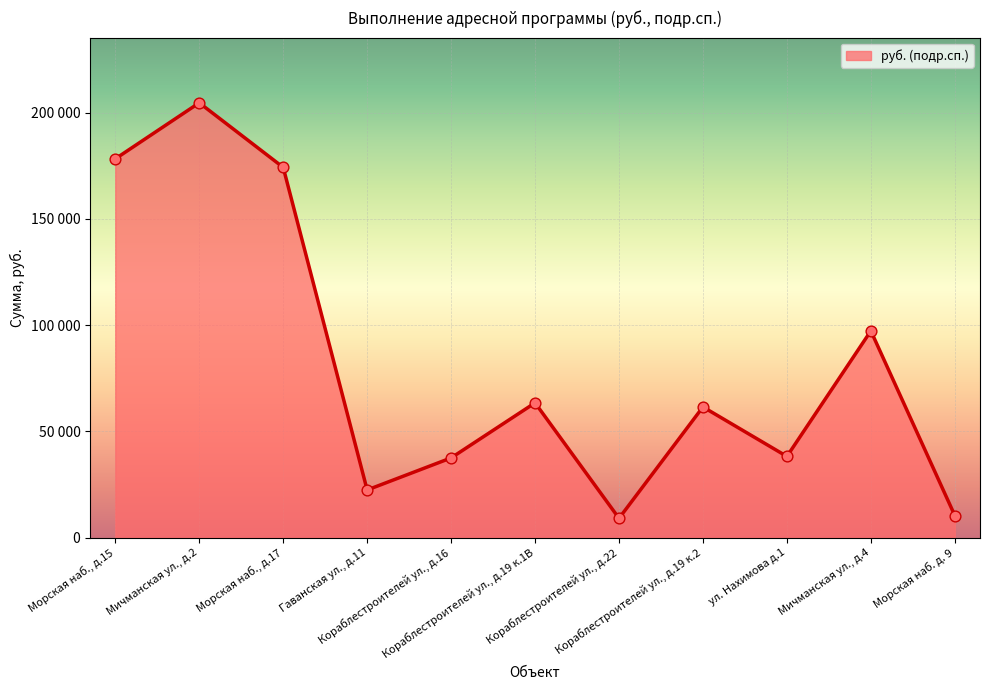

Which has a higher value, Кораблестроителей ул., д.19 к.2 or Морская наб. д. 9?

Кораблестроителей ул., д.19 к.2